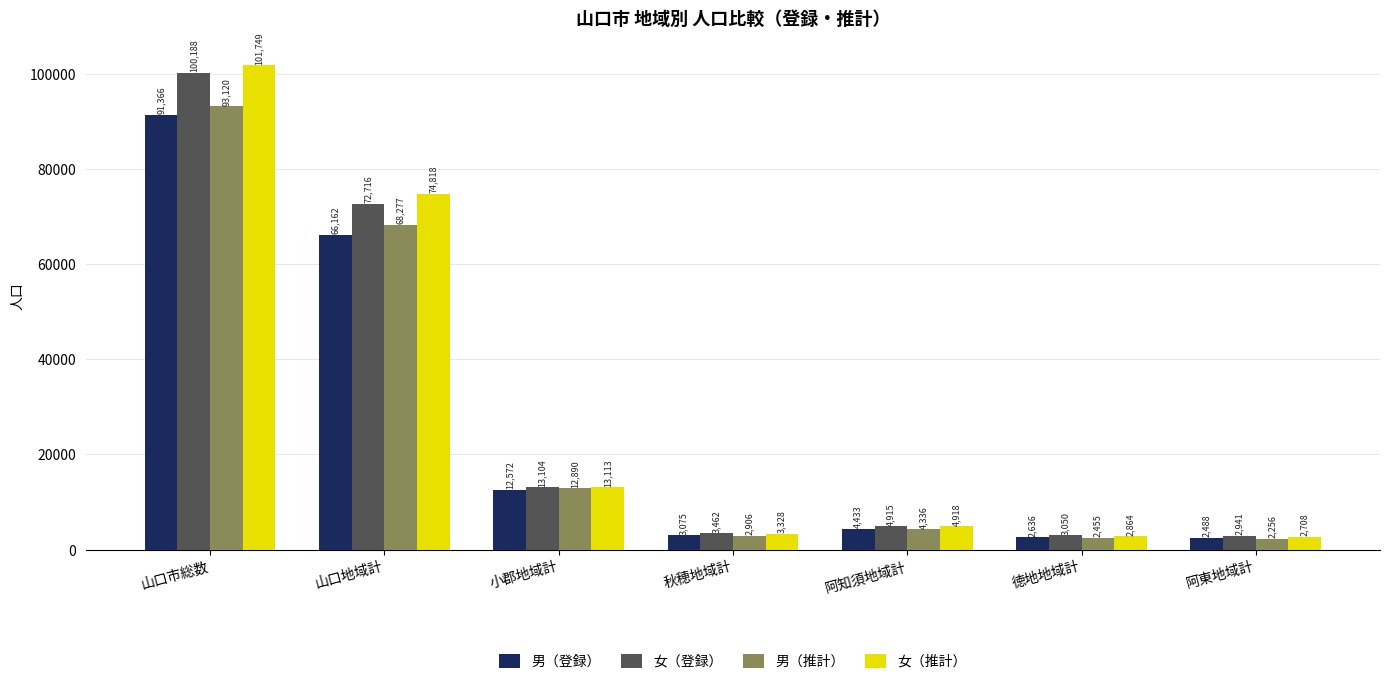

True or false: 男（推計） has a value of 2455 at 徳地地域計.

True